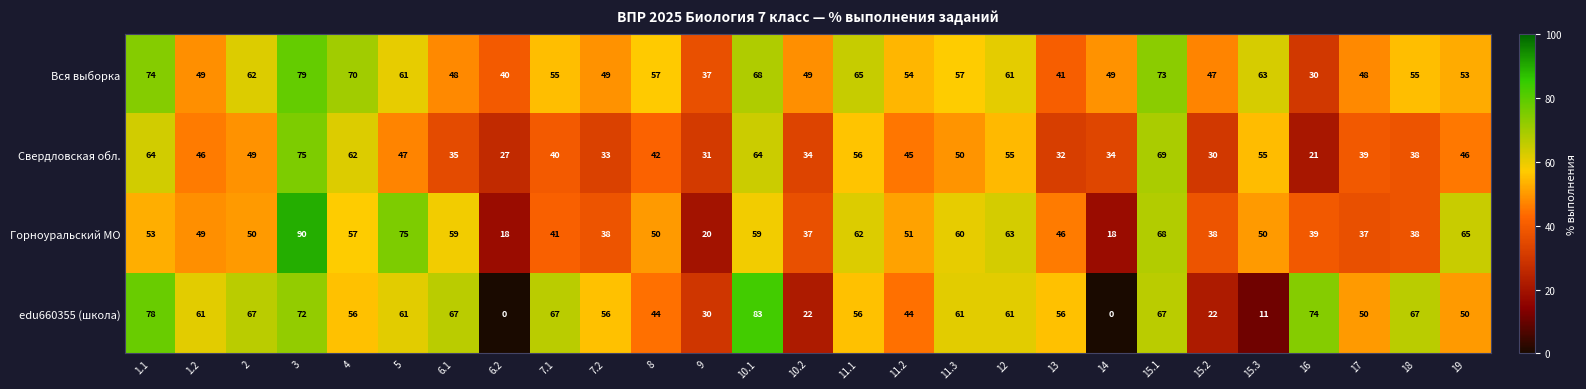

At which category does the chart reach its peak across all series?

3